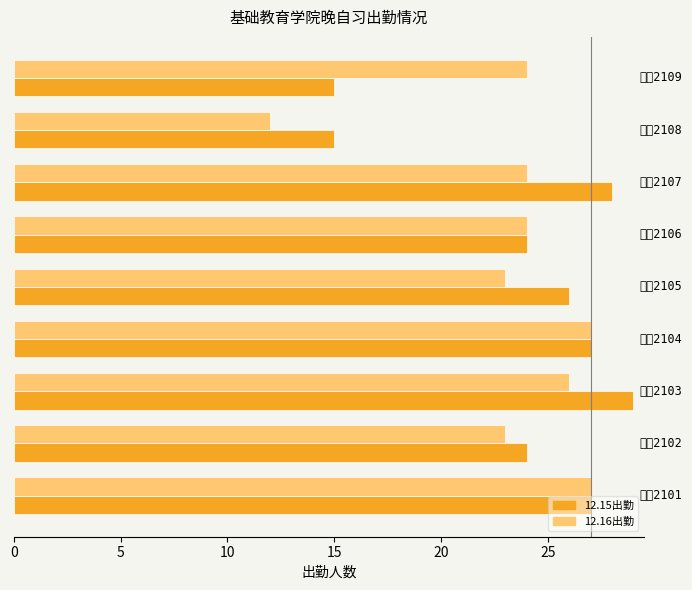

What is the highest value of the 12.15出勤 series?

29